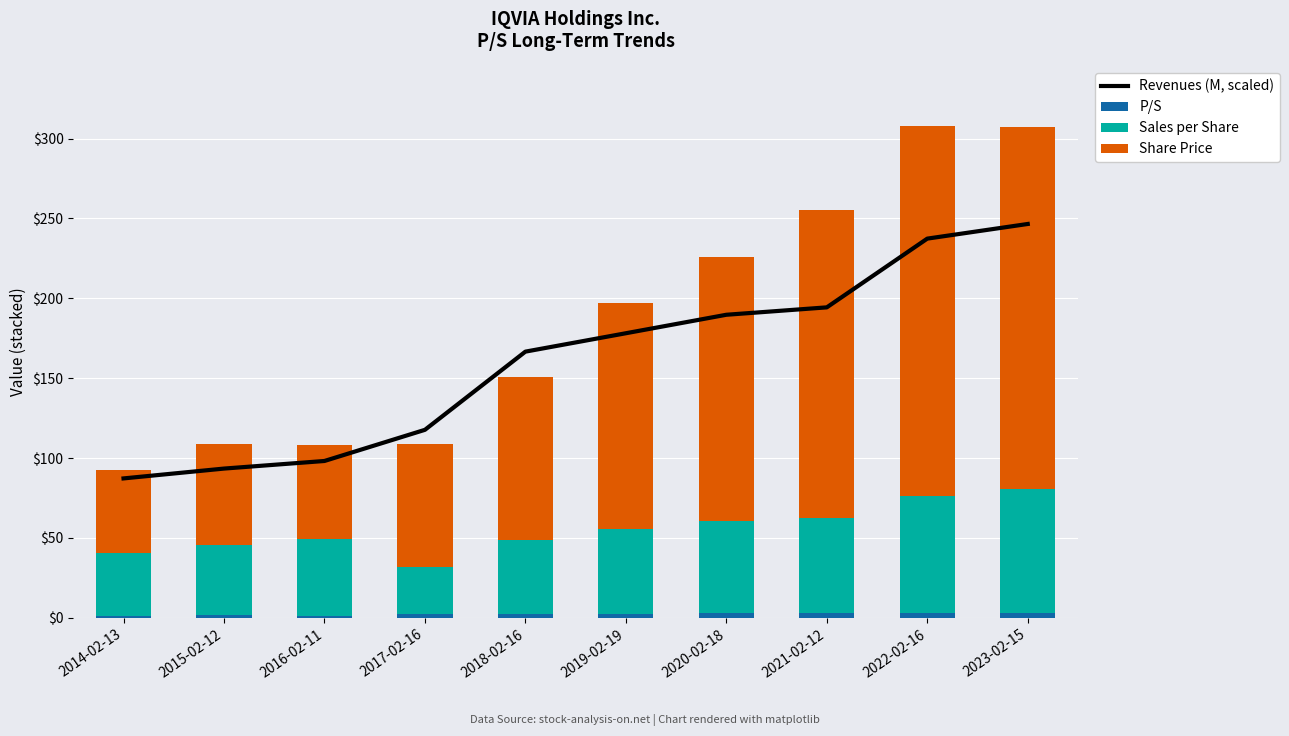

What is the sum of all Revenues (M, scaled) values?

1609.4